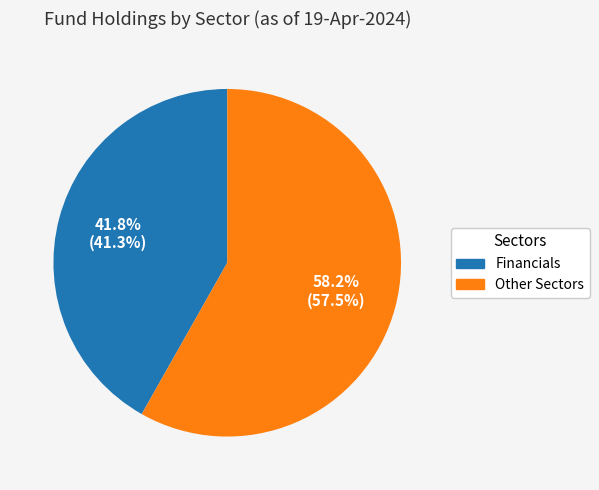

Does any single category account for the majority?

Yes